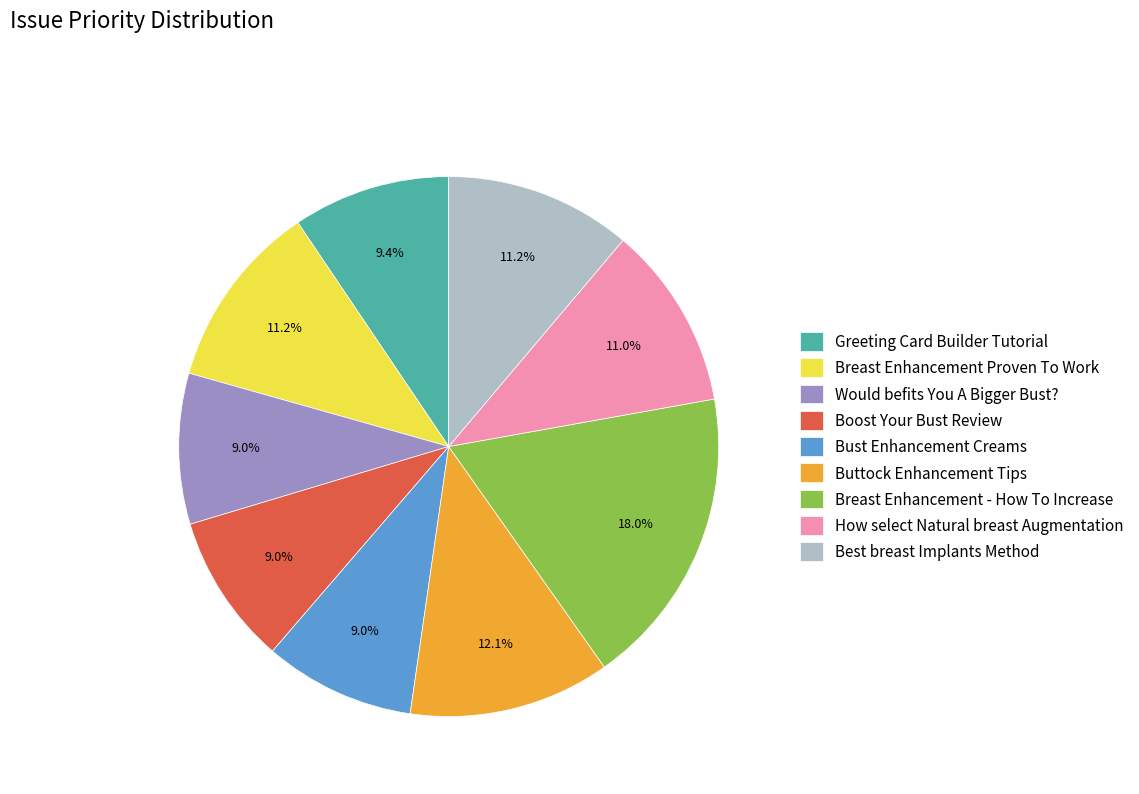

True or false: Greeting Card Builder Tutorial accounts for 9% of the total.

True